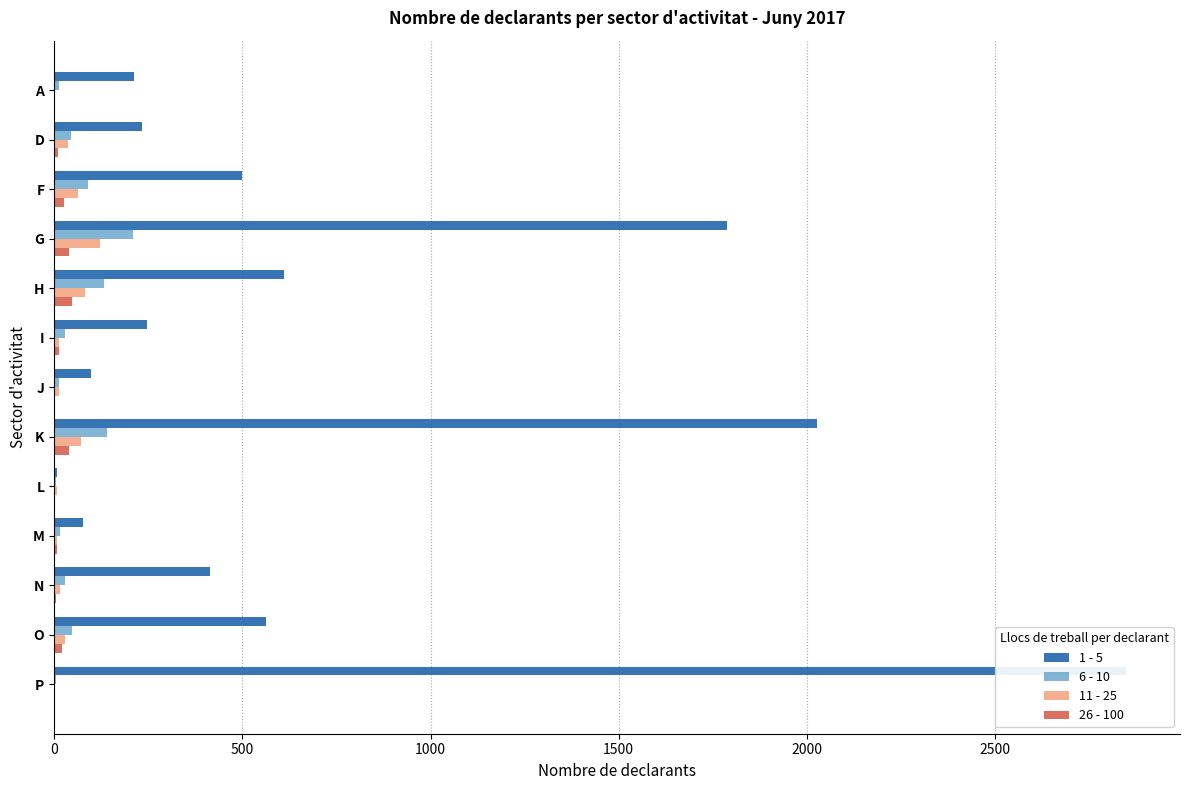

True or false: 26 - 100 has a value of 40 at K.

True